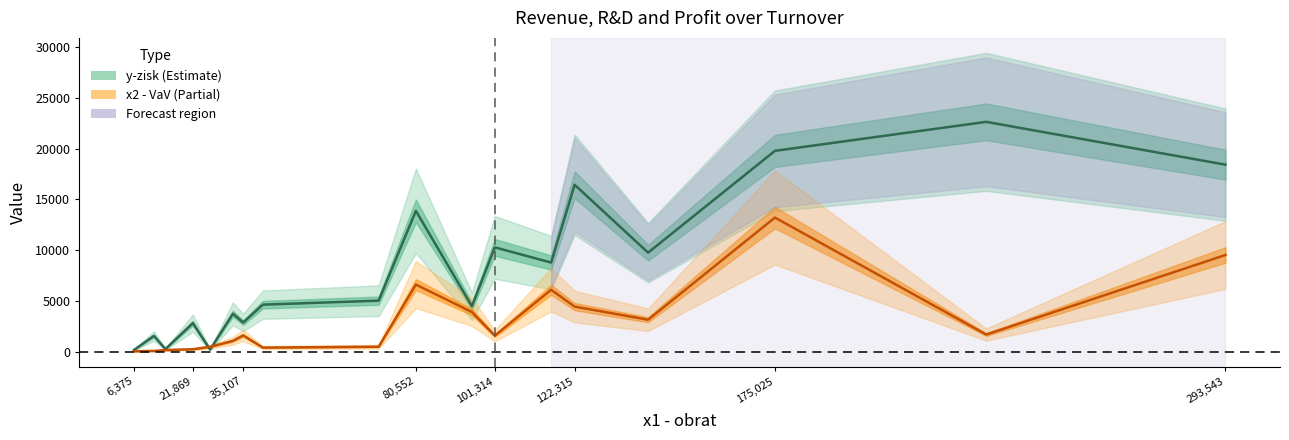

Rank the series by their maximum value, from lowest to highest.

x2 - VaV, y-zisk